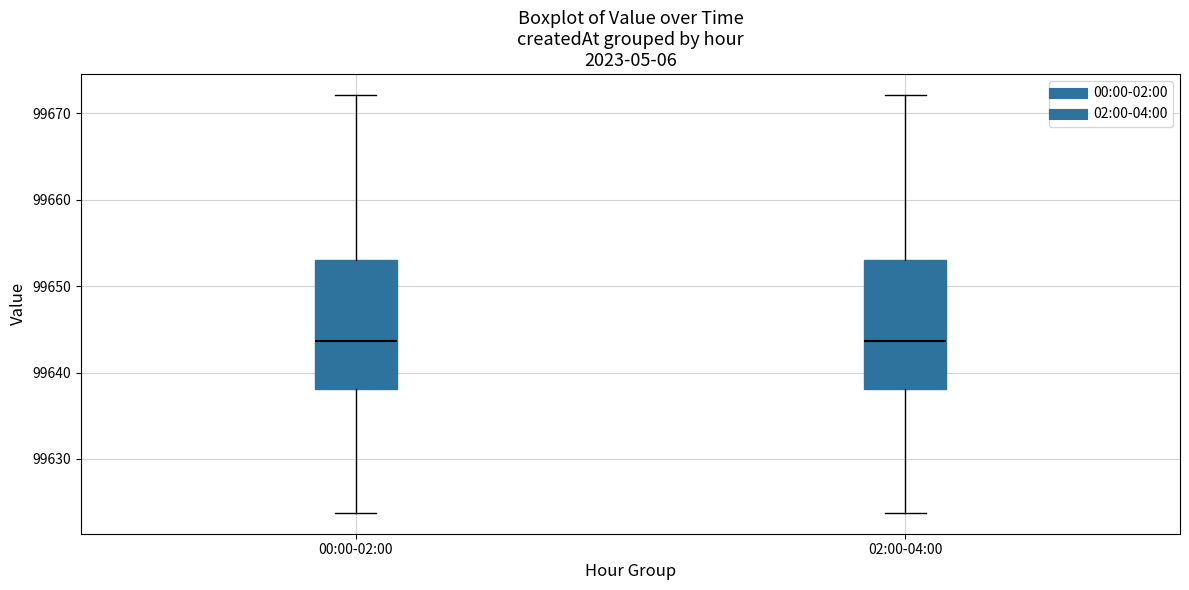

Reading left to right, transcribe this box plot: for each box, give where its median line is, the range the box spans, and where its two whiskers end, as read against the y-axis. The values are not printed on the chart, so give them approximately, as read against the axis.

00:00-02:00: median 99644, box 99638 to 99653, whiskers 99624 to 99672
02:00-04:00: median 99644, box 99638 to 99653, whiskers 99624 to 99672